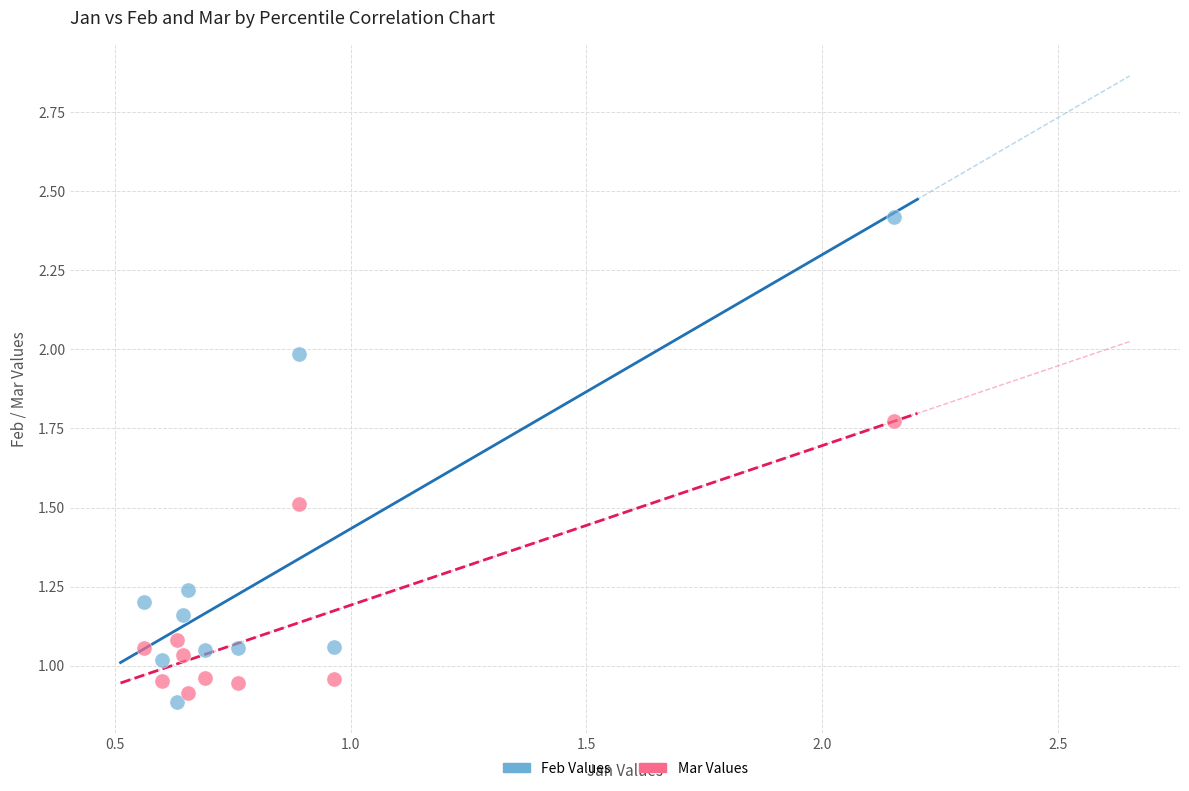

Which series has the largest Y range (max minus min)?

Feb Values